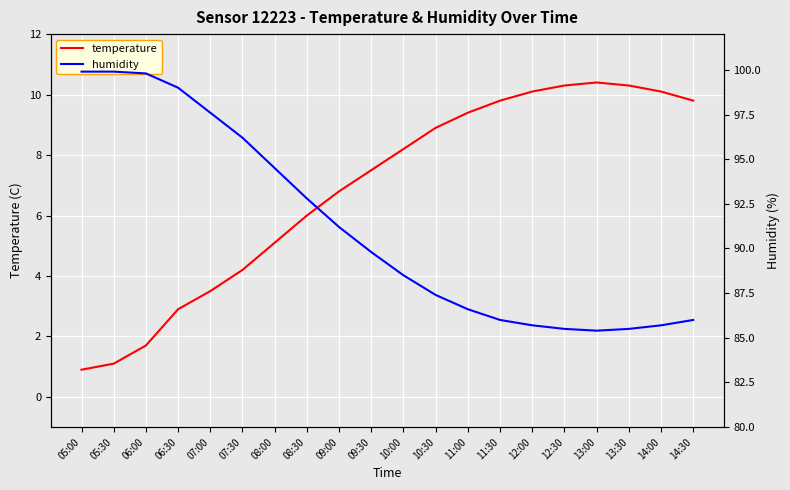

What is the highest value of the temperature series?

10.4